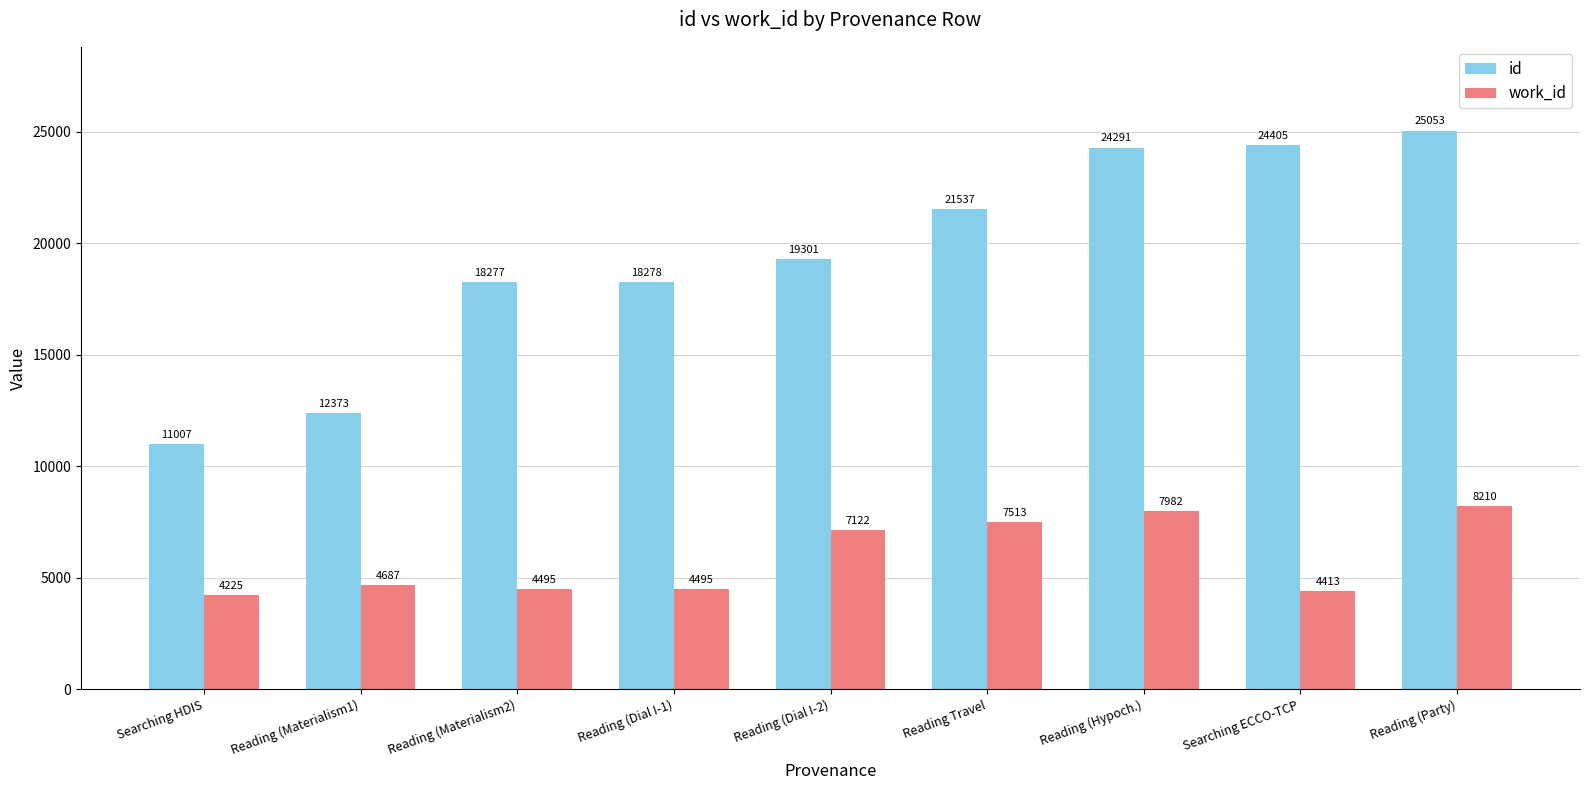

Between Reading (Materialism1) and Reading Travel, which series saw the biggest shift?

id